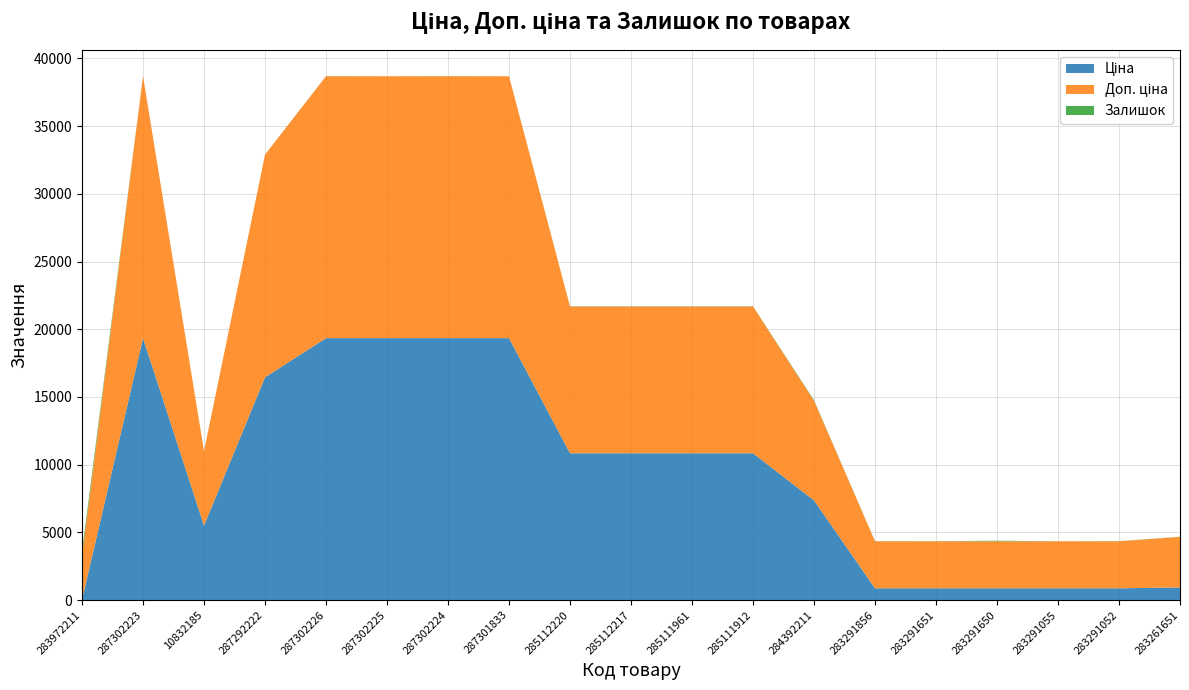

Reading right to left, extract all data points from this chart.

Ціна: 933.5	868.0	868.0	868.0	868.0	868.0	7360.2	10840.1	10840.1	10840.1	10840.1	19343.1	19343.1	19343.1	19343.1	16448.2	5497.3	19343.1	32.0
Доп. ціна: 3734.2	3472.1	3472.1	3472.1	3472.1	3472.1	7360.2	10840.1	10840.1	10840.1	10840.1	19343.1	19343.1	19343.1	19343.1	16448.2	5497.3	19343.1	3205.0
Залишок: 9.0	11.0	3.0	43.0	7.0	9.0	45.0	15.0	17.0	17.0	17.0	0.0	7.0	0.0	8.0	3.0	7.0	8.0	360.0